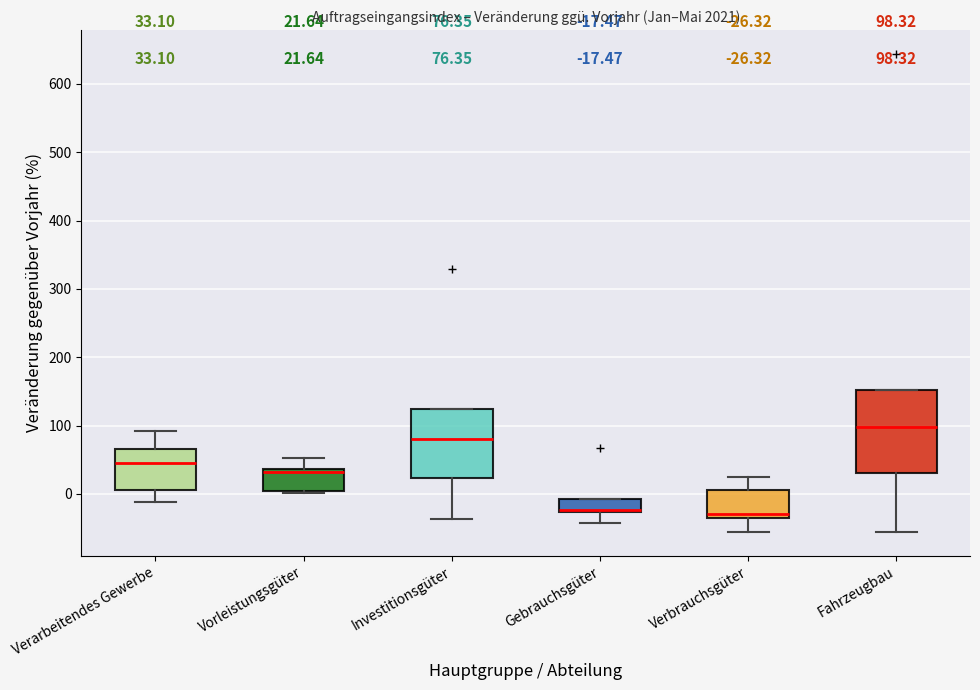

Comparing the boxes themselves (not the whiskers), which one is the tallest?

Fahrzeugbau